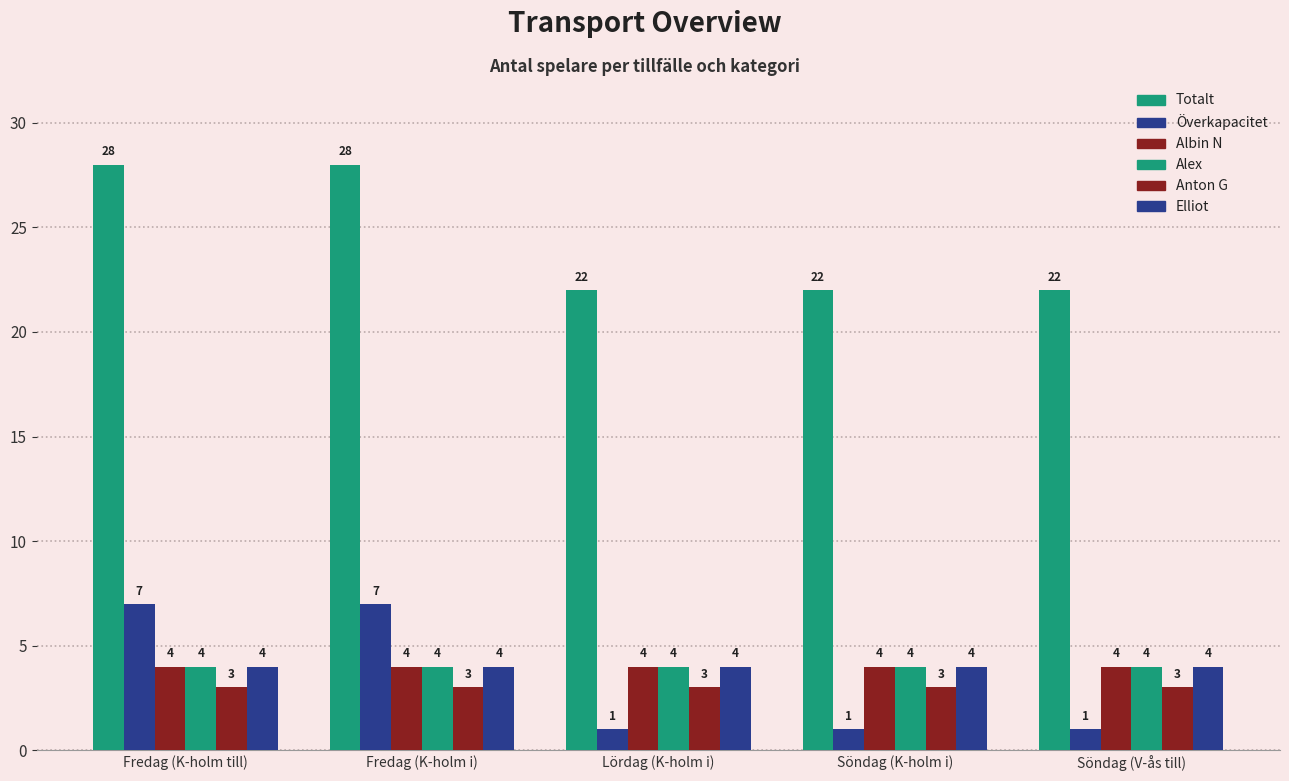

List the labels in order of Alex value, smallest first.

Fredag (K-holm till), Fredag (K-holm i), Lördag (K-holm i), Söndag (K-holm i), Söndag (V-ås till)